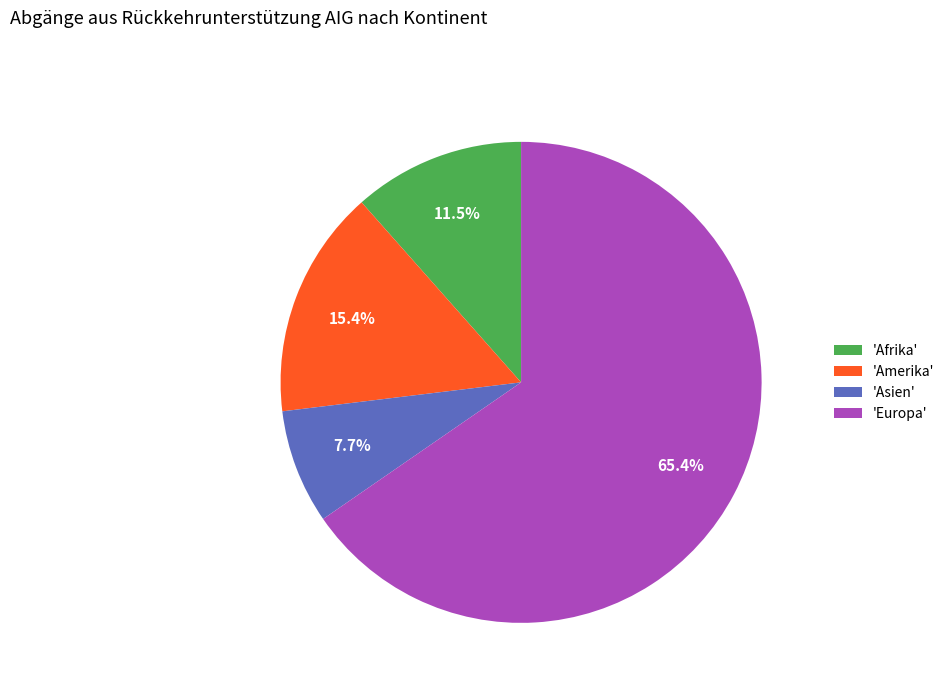

Does 'Europa' represent more than half of the total?

Yes